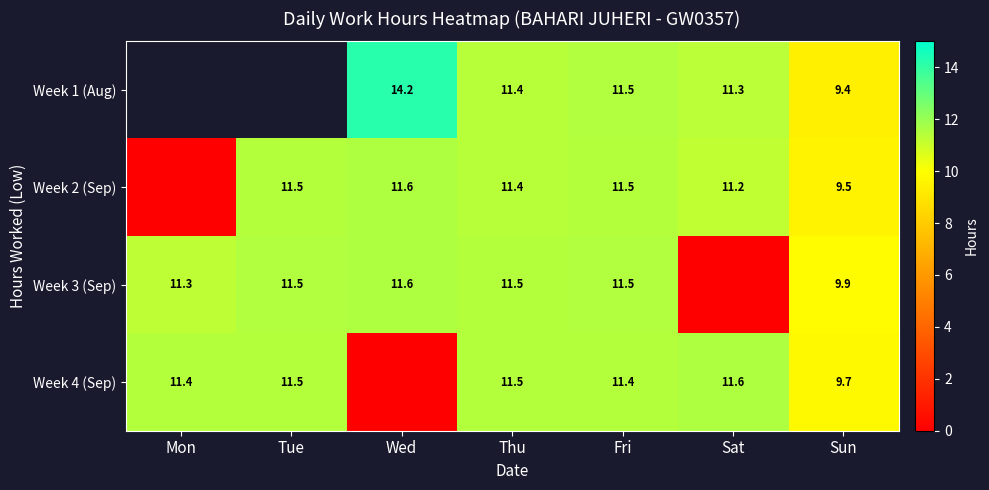

The value of Week 4 (Sep) at Sat is 11.6. True or false?

True